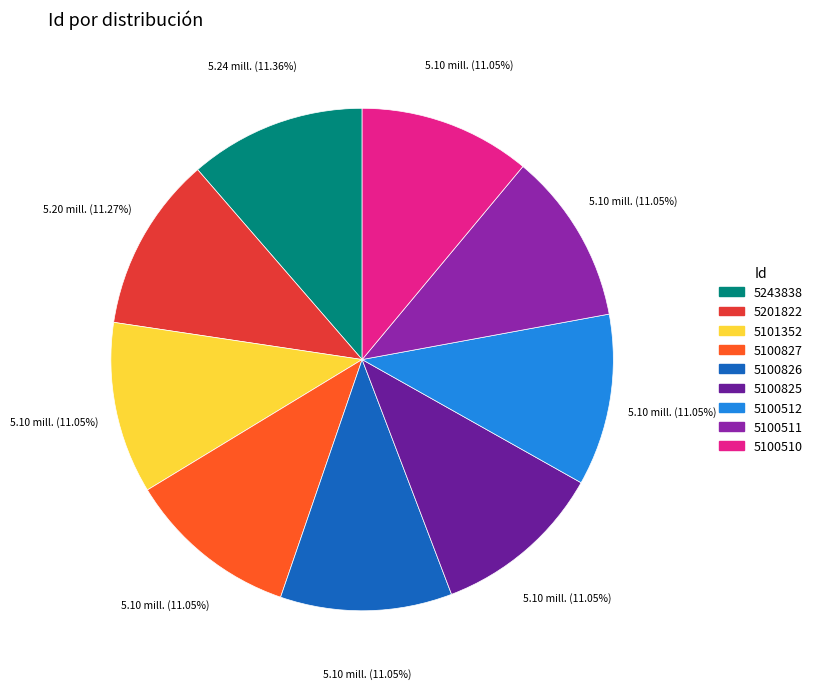

What is the ratio of the value at 5100511 to the value at 5101352?

1.0